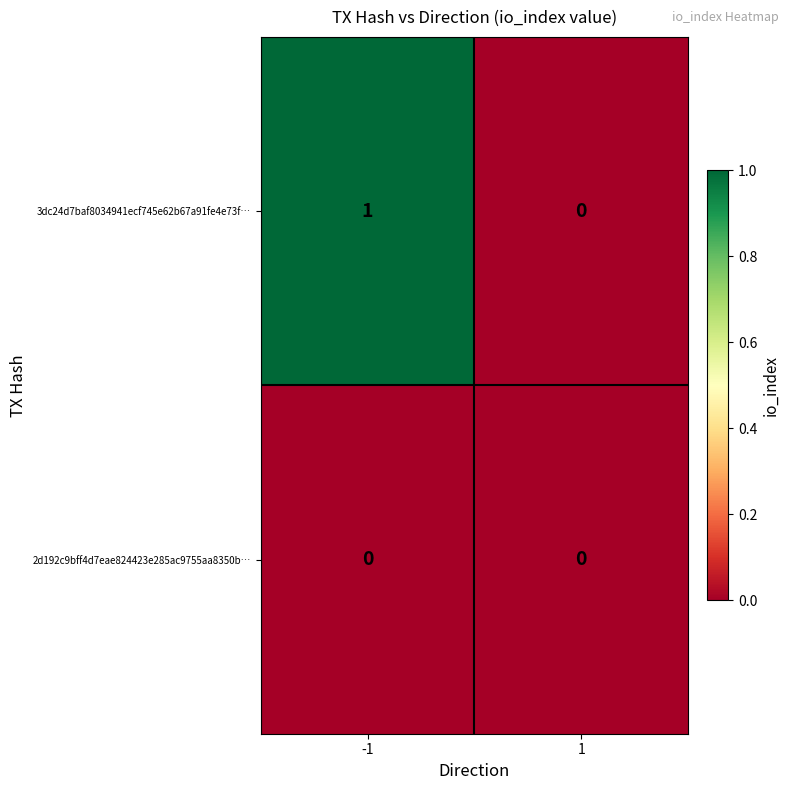

Rank the series by their maximum value, from highest to lowest.

3dc24d7baf8034941ecf745e62b67a91fe4e73f…, 2d192c9bff4d7eae824423e285ac9755aa8350b…